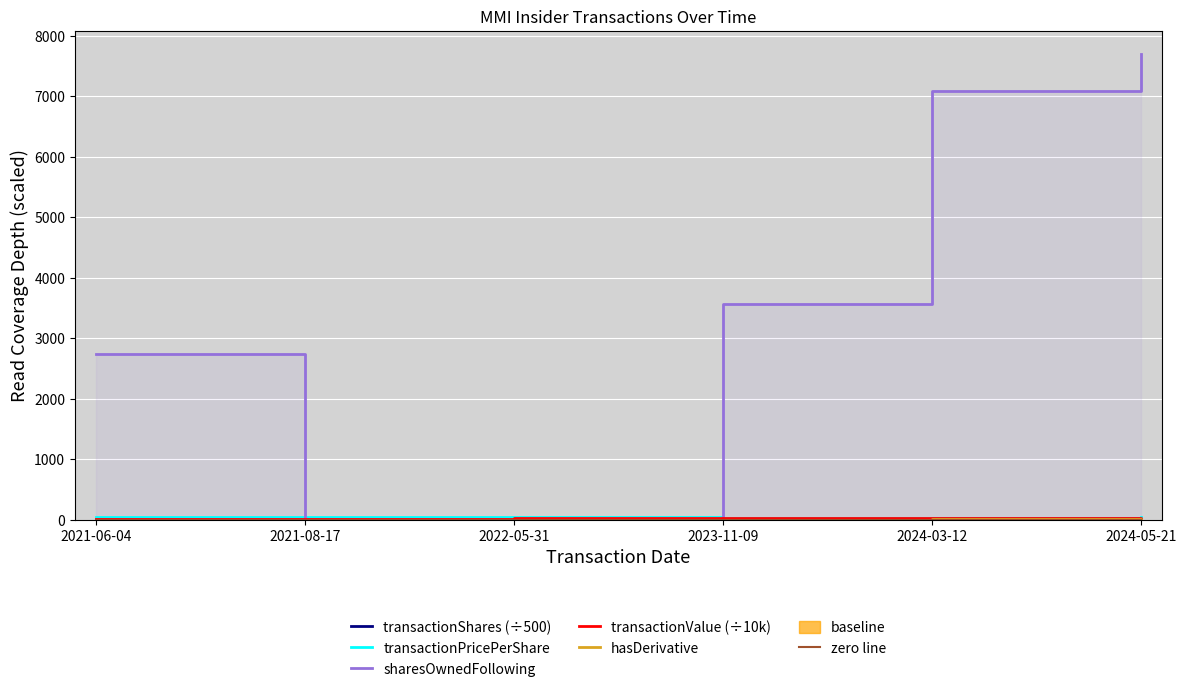

What is the difference between the transactionPricePerShare values at 2024-03-12 and 2023-11-09?

1.7